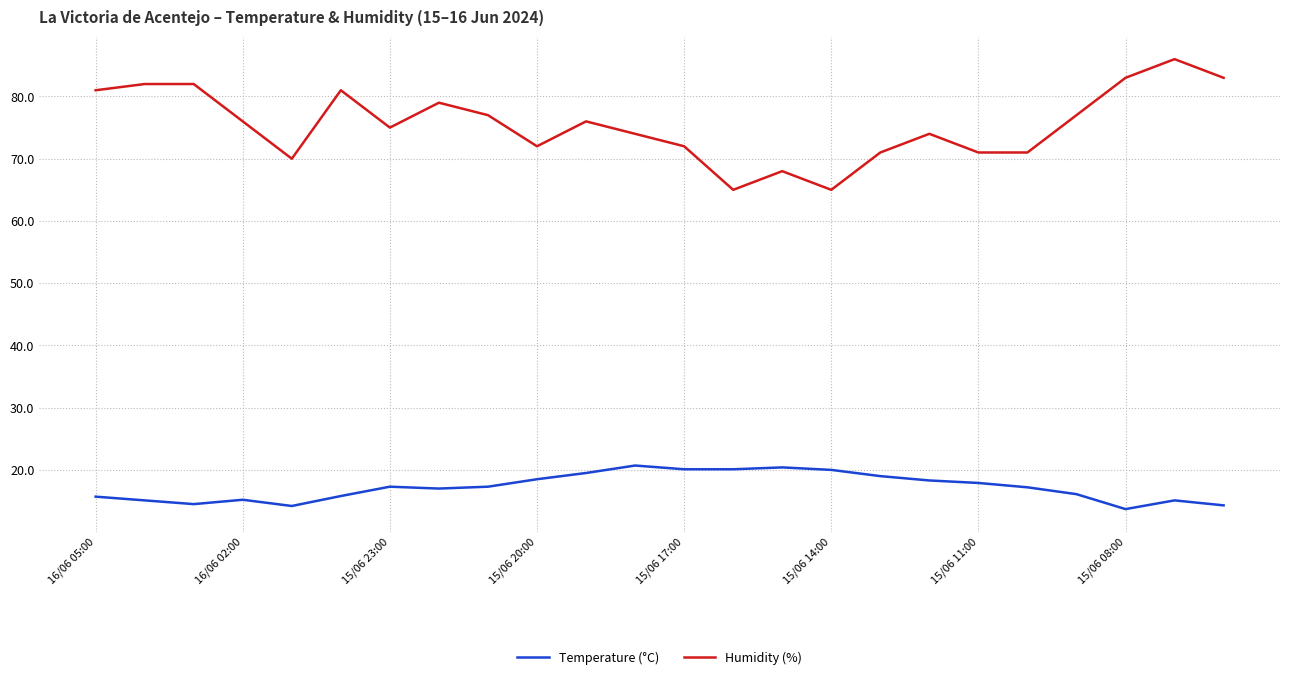

List the series in order of their overall mean, lowest first.

Temperature (°C), Humidity (%)